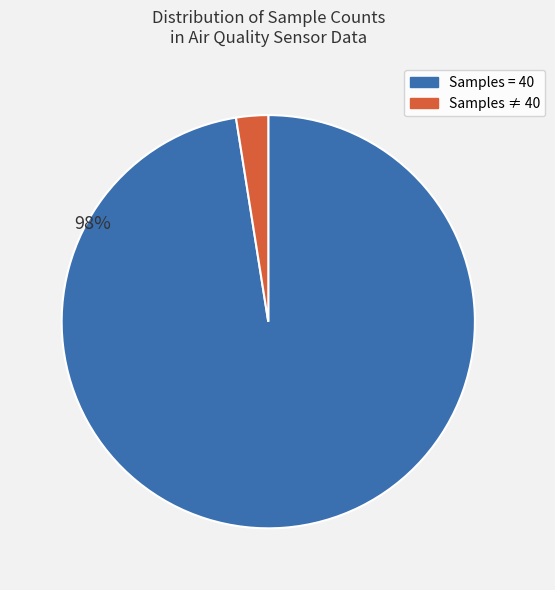

To the nearest percent, what is the average slice percentage?

50%